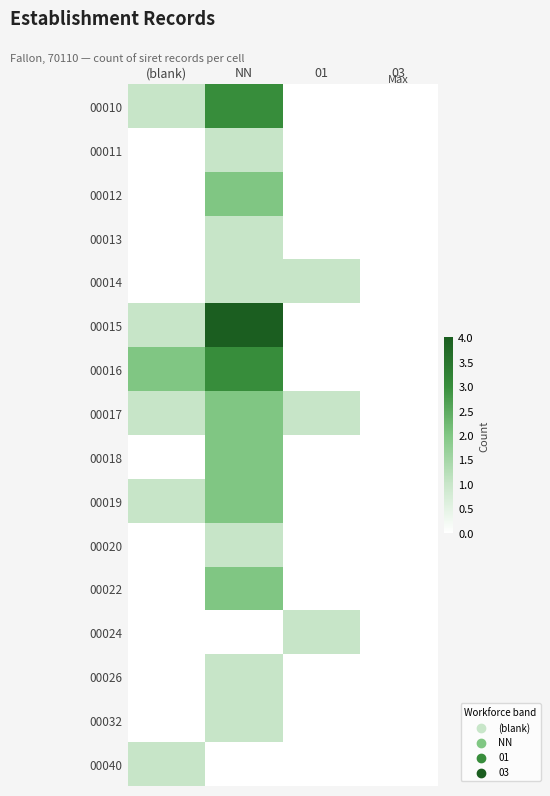

List the series in order of their peak value, lowest first.

00011, 00013, 00014, 00020, 00024, 00026, 00032, 00040, 00012, 00017, 00018, 00019, 00022, 00010, 00016, 00015